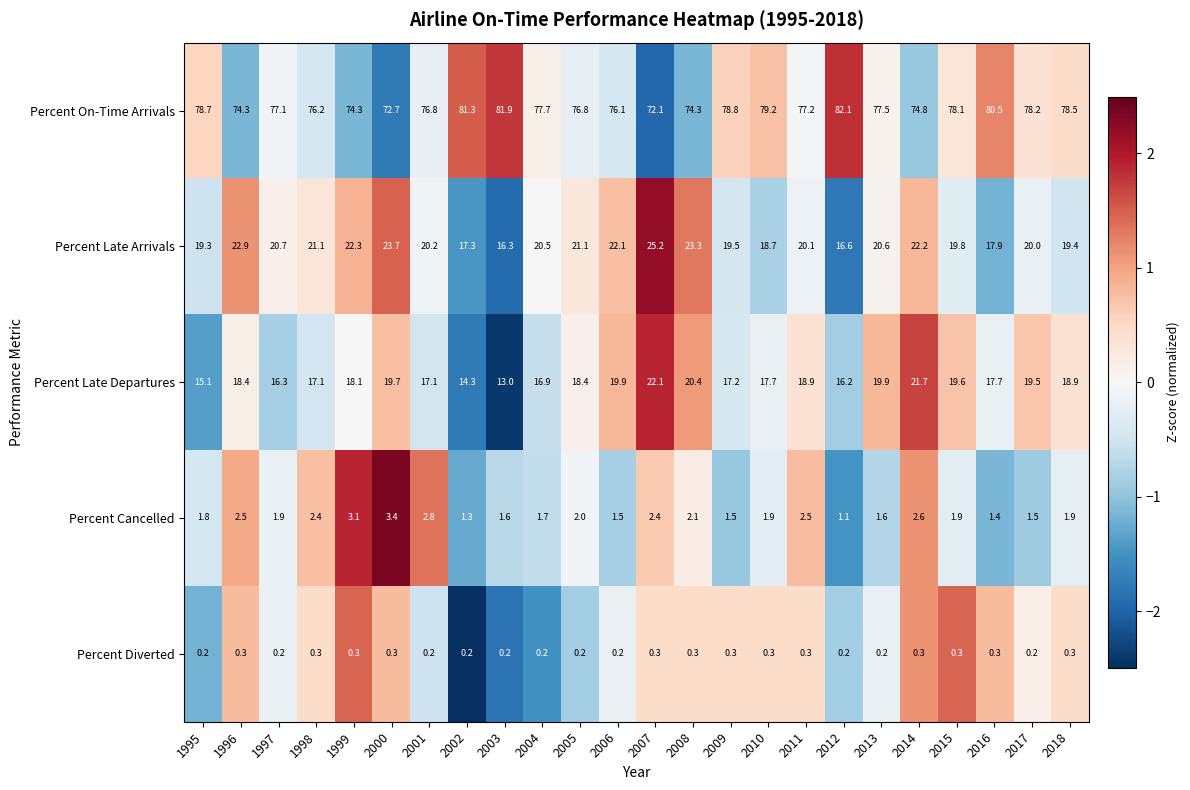

Between 1996 and 2016, which series saw the biggest shift?

Percent On-Time Arrivals